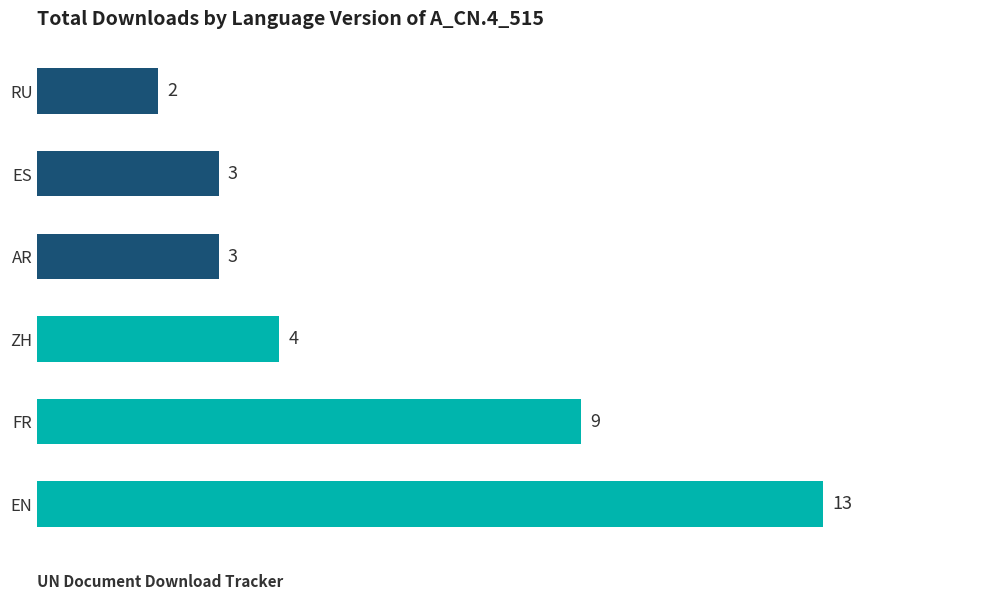

Approximately how many times larger is the value at AR compared to FR?

0.3